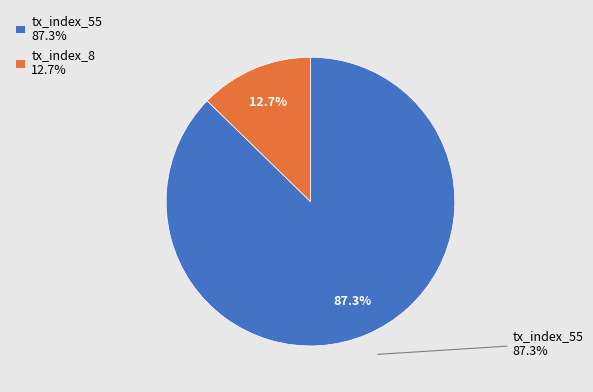

Which category has the biggest portion of the pie?

tx_index_55